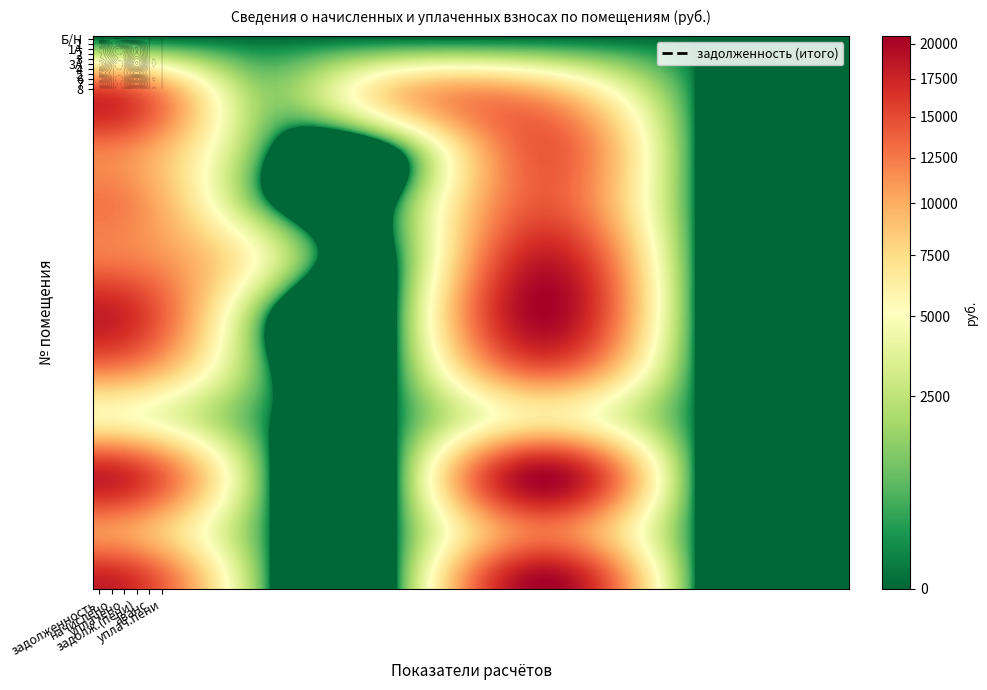

Where is 3 nearest to the value 9131?

1